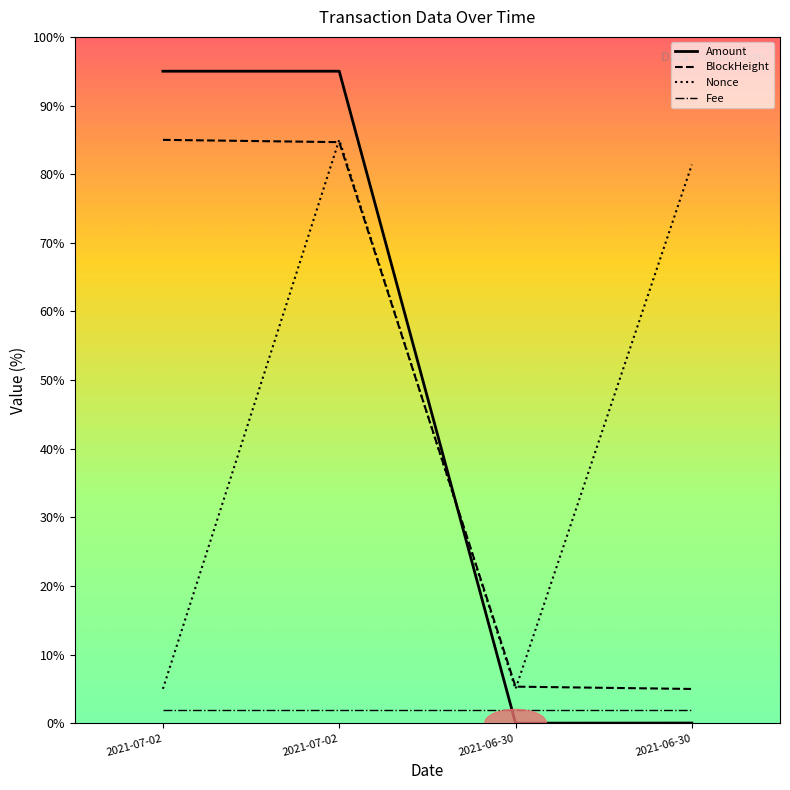

Does the chart have visible grid lines?

No